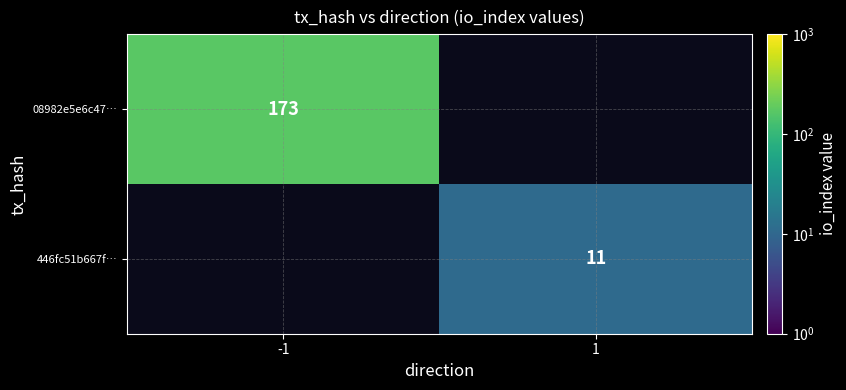

Is the value of 08982e5e6c47… at -1 greater than the value of 446fc51b667f… at 1?

Yes